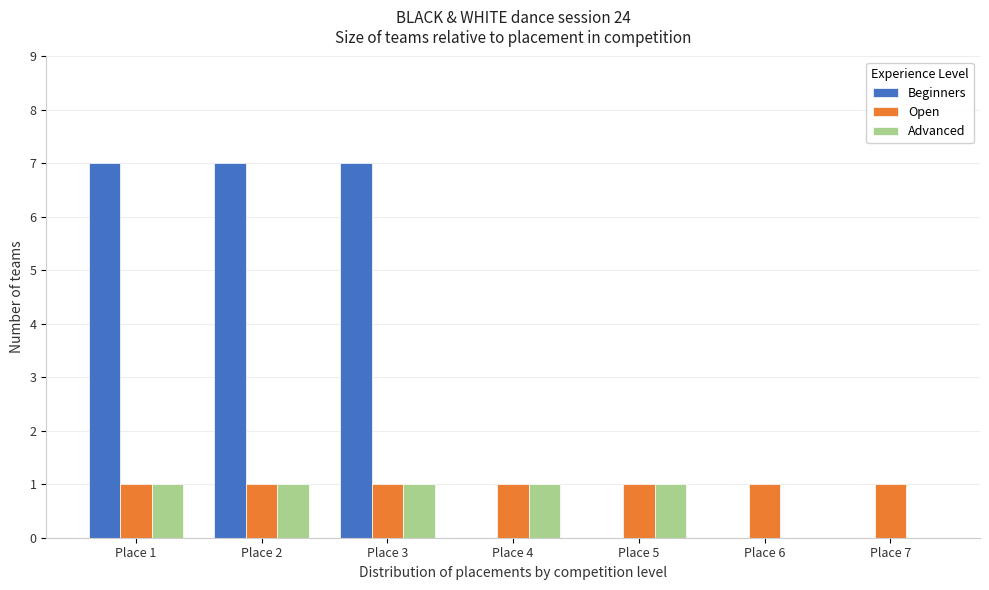

Reading left to right, extract all data points from this chart.

Beginners: Place 1=7	Place 2=7	Place 3=7	Place 4=0	Place 5=0	Place 6=0	Place 7=0
Open: Place 1=1	Place 2=1	Place 3=1	Place 4=1	Place 5=1	Place 6=1	Place 7=1
Advanced: Place 1=1	Place 2=1	Place 3=1	Place 4=1	Place 5=1	Place 6=0	Place 7=0